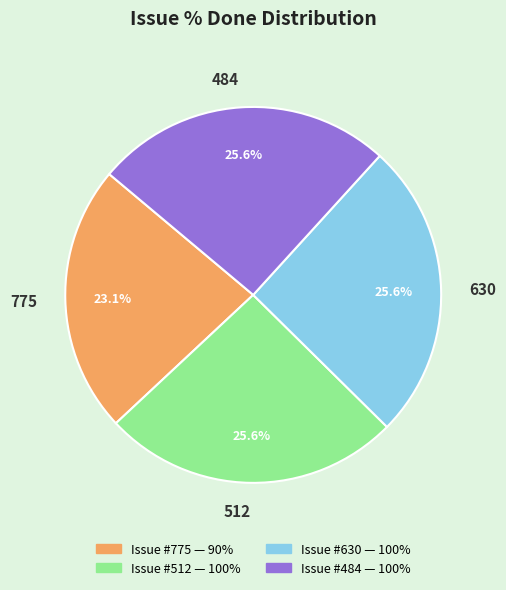

Which category has the smallest portion of the pie?

775